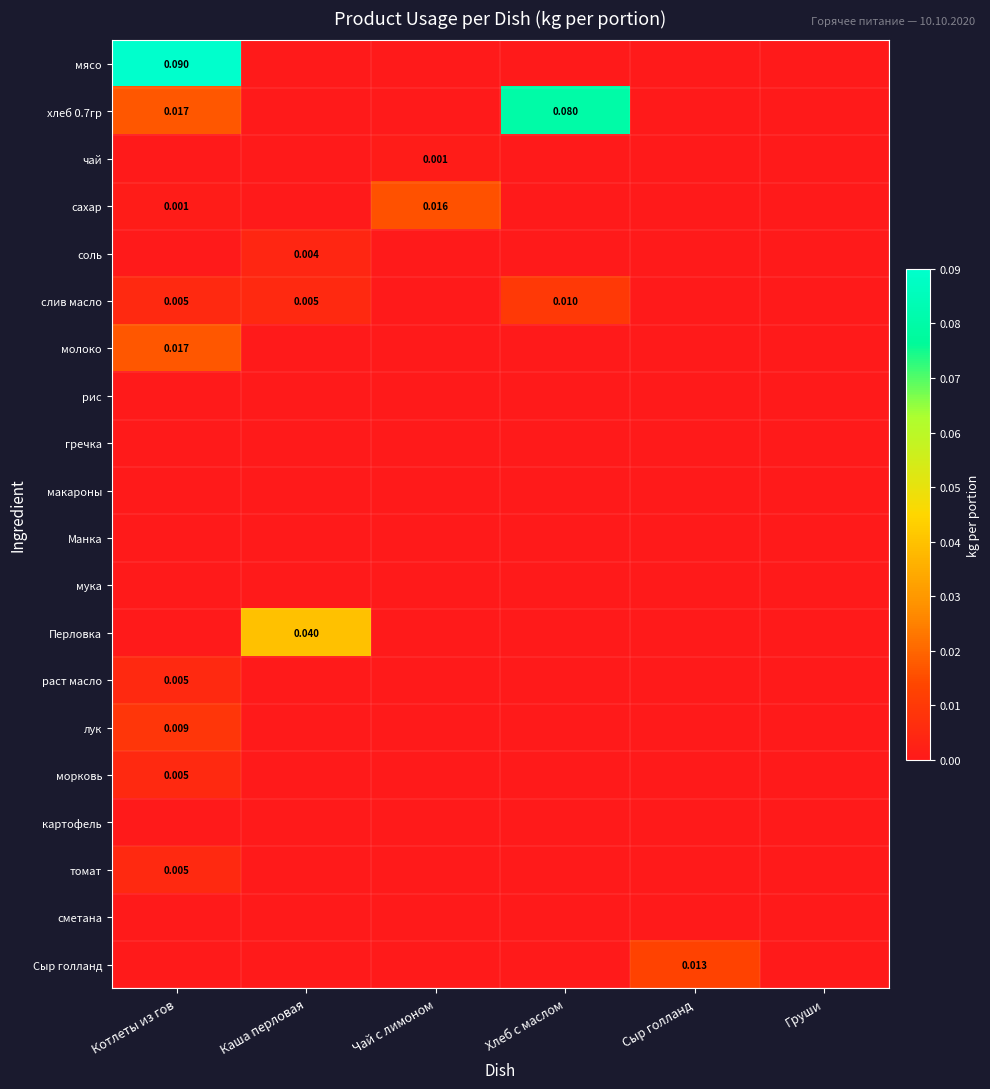

Is the value of сахар at Сыр голланд greater than the value of молоко at Груши?

No